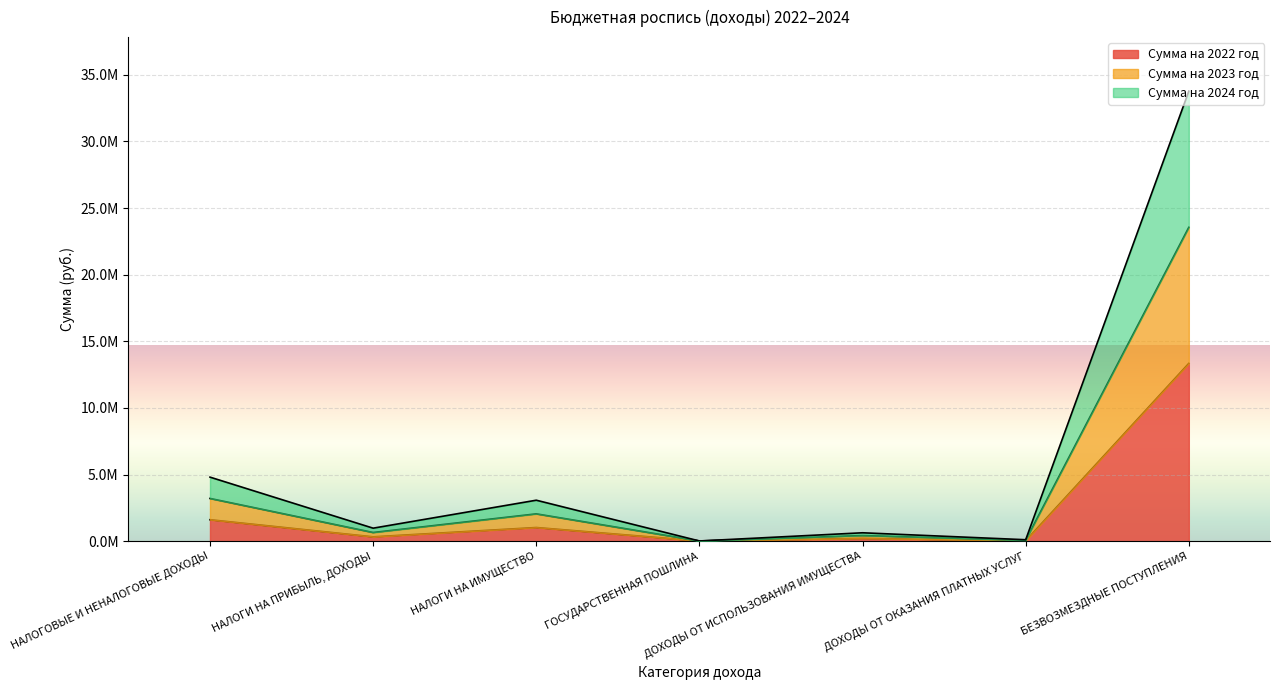

How many interior local valleys does the Сумма на 2024 год series have?

3